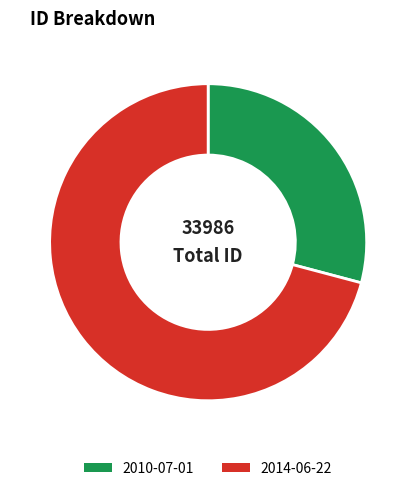

How many segments does this pie chart have?

2